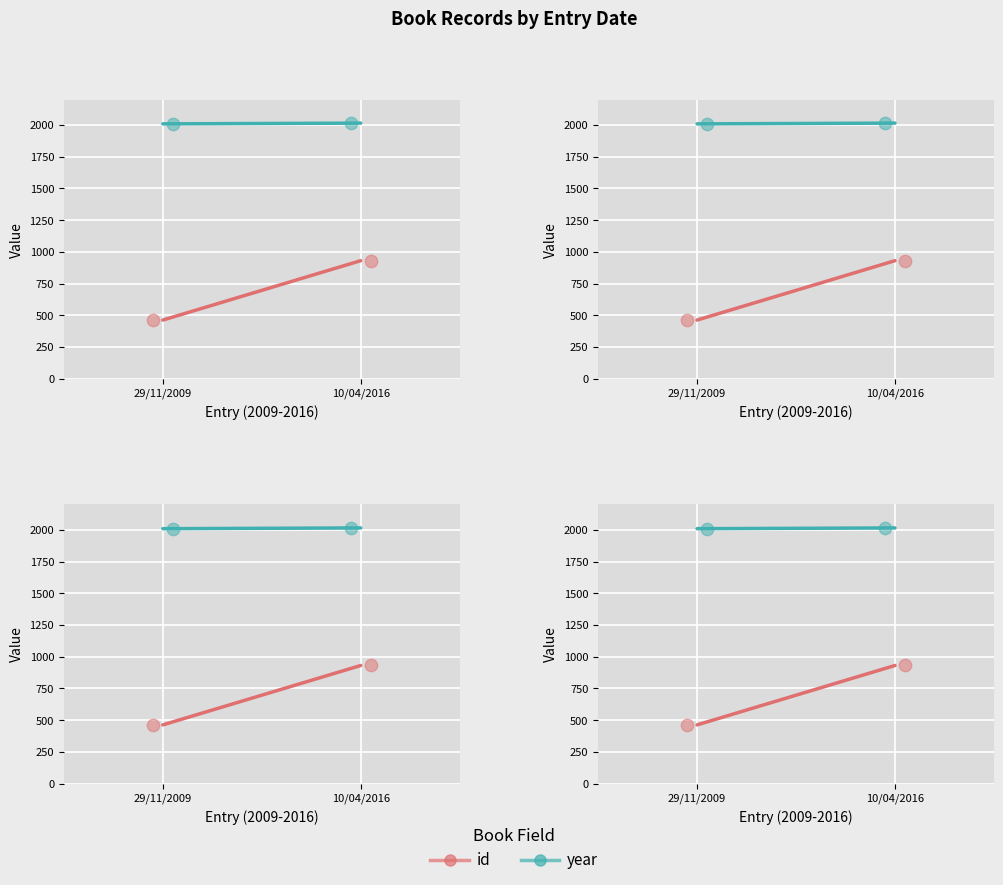

At which category is the sum across all series the highest?

10/04/2016